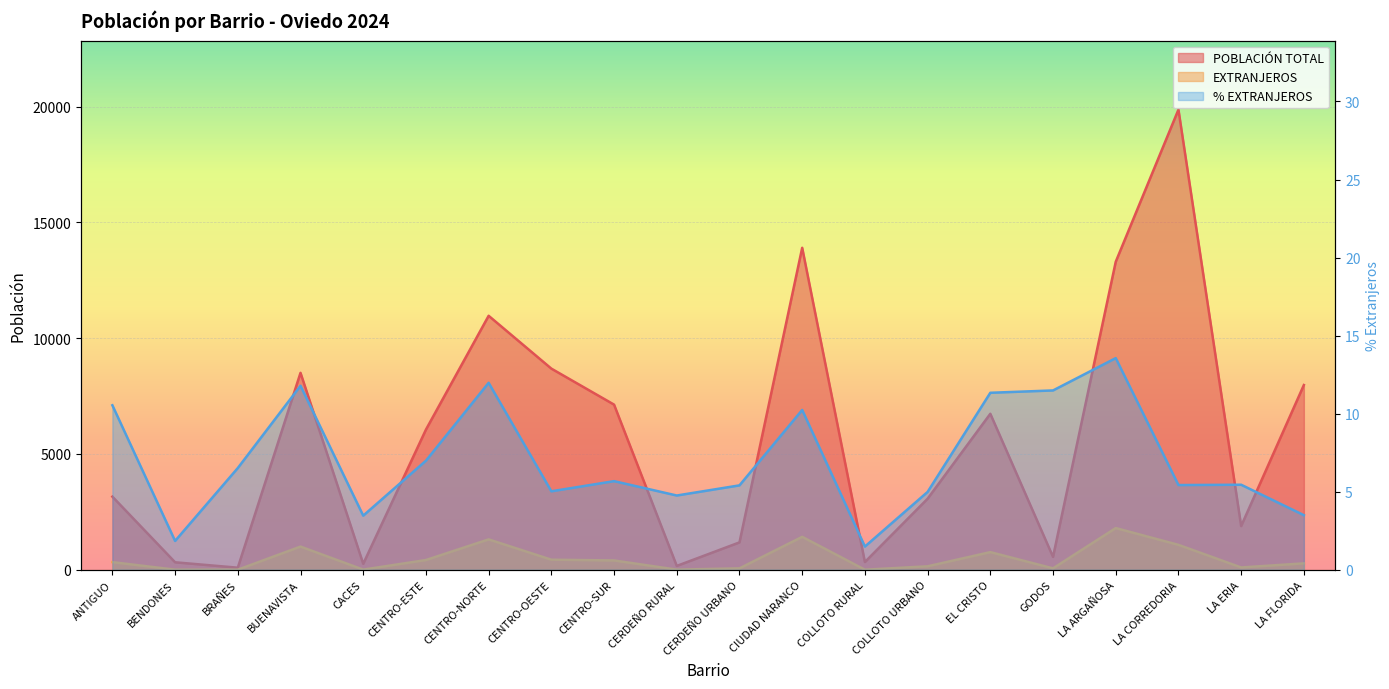

Which series changed the most between ANTIGUO and CENTRO-OESTE?

POBLACIÓN TOTAL